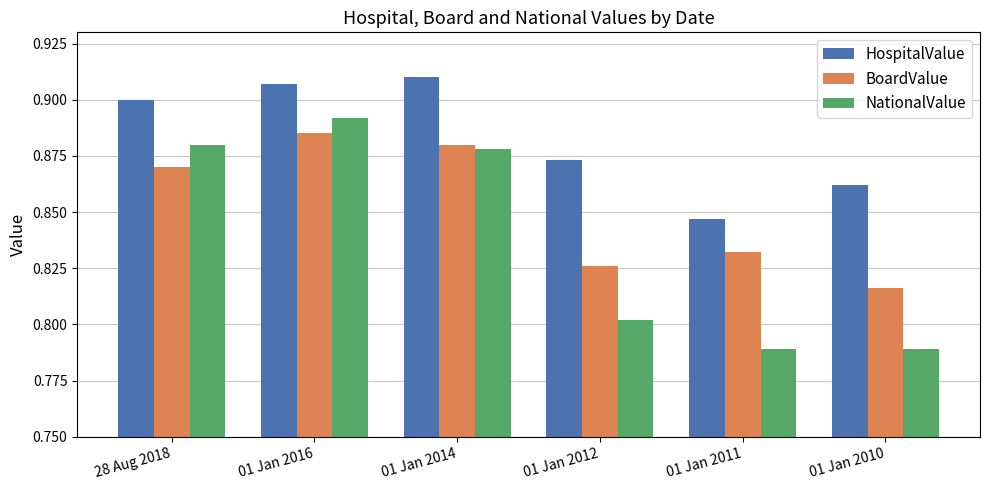

How many series are shown in this chart?

3